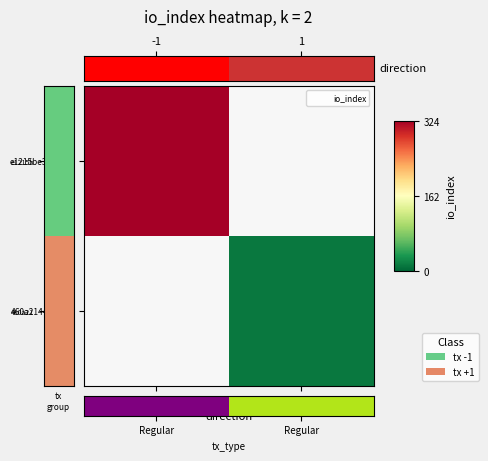

The e1215be336b4... series shows 450.8 at -1. True or false?

False